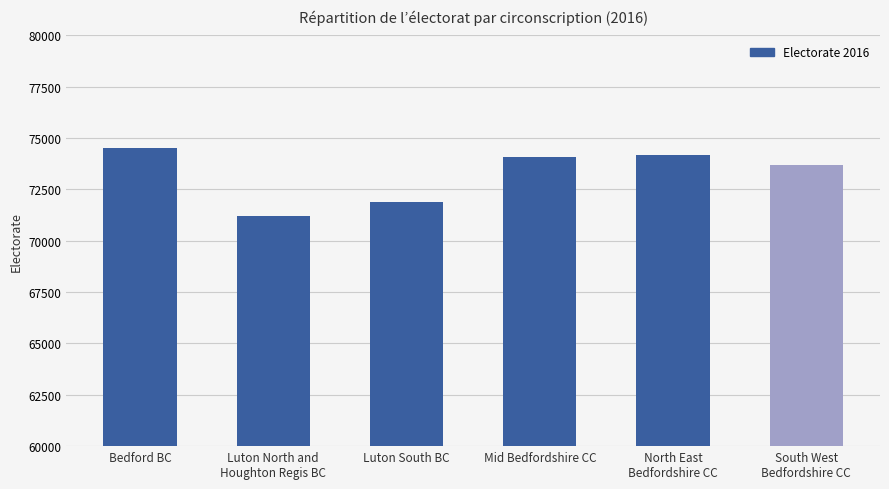

Does the chart contain any negative values?

No